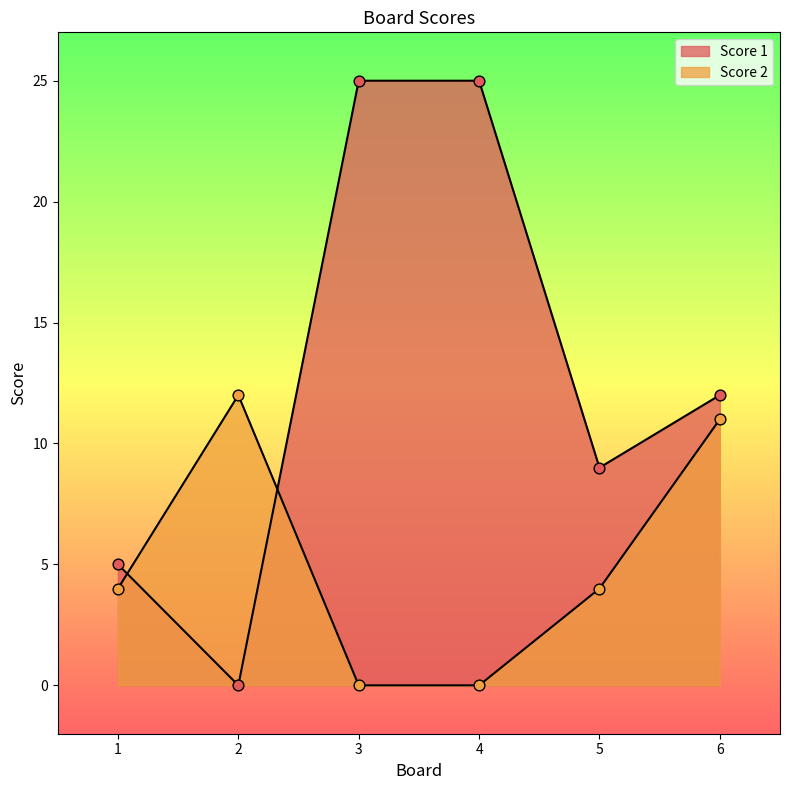

Which series has the widest spread of Y values?

Score 1